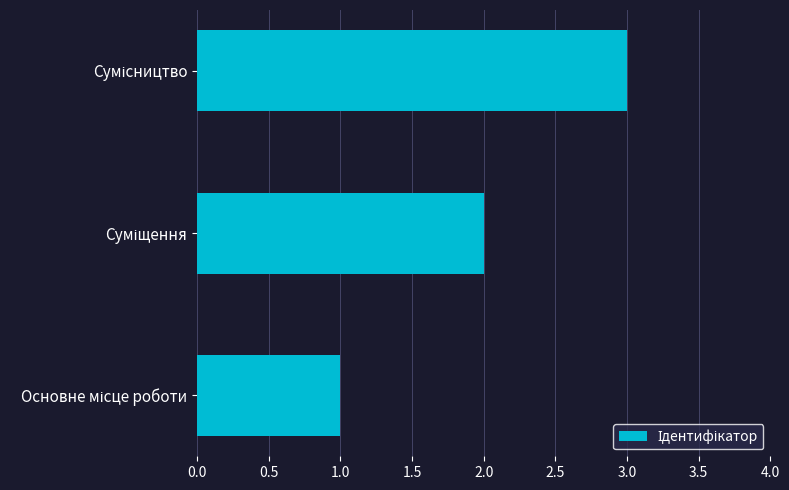

How many data points are less than 2?

1